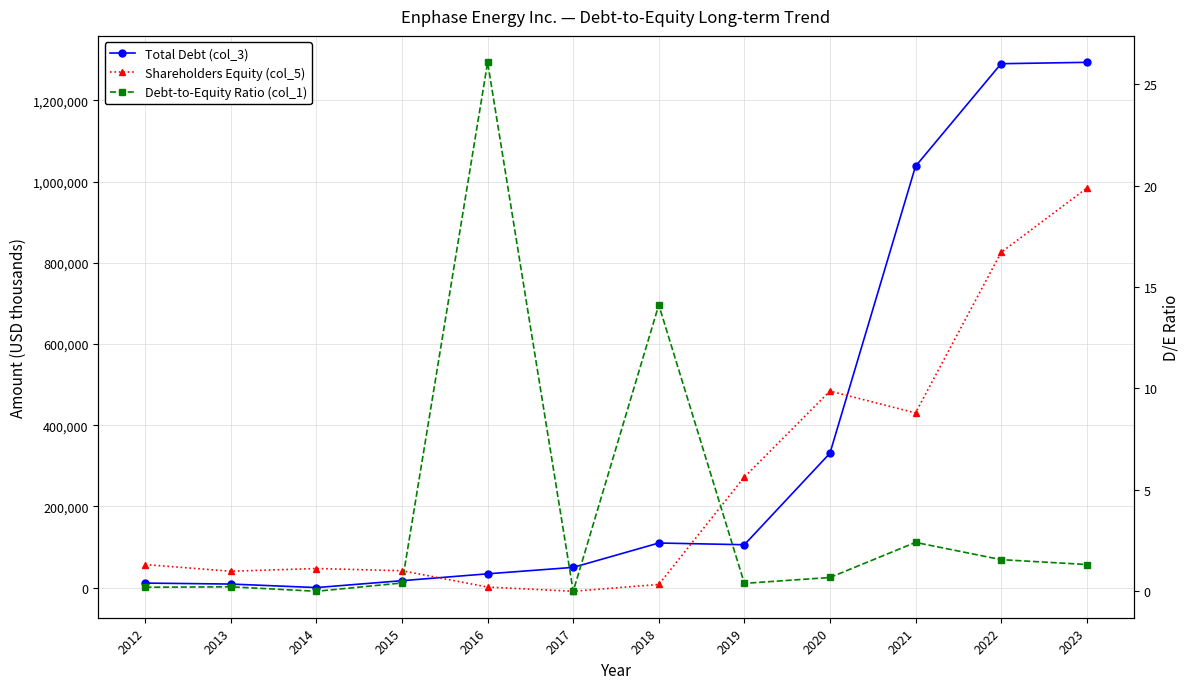

Is this an area chart (filled region under the line)?

No